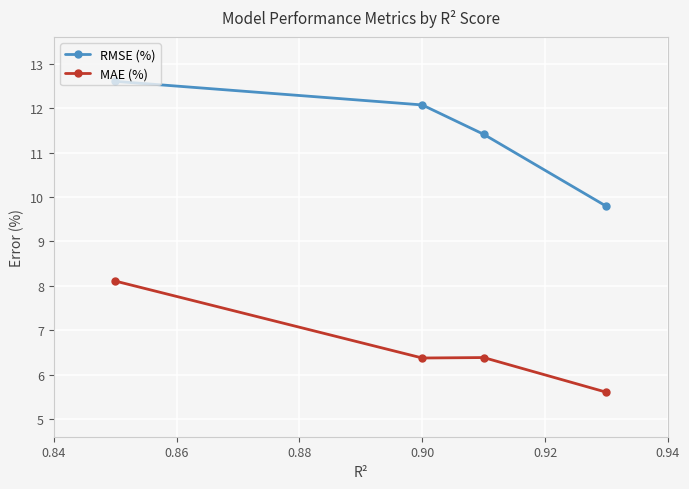

At how many categories does at least one series exceed 6?

4